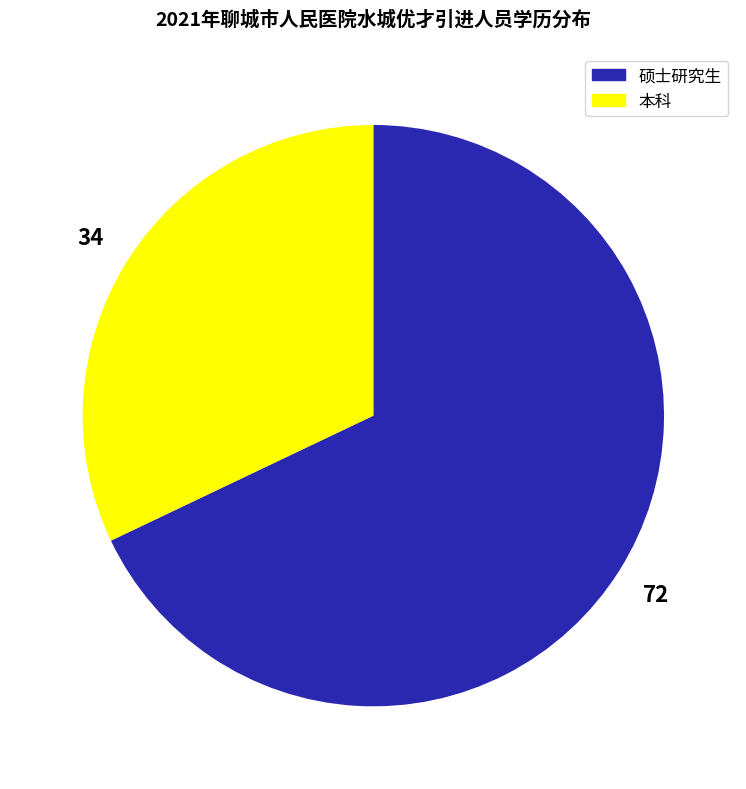

Do 本科 and 硕士研究生 together represent more than half of the pie?

Yes